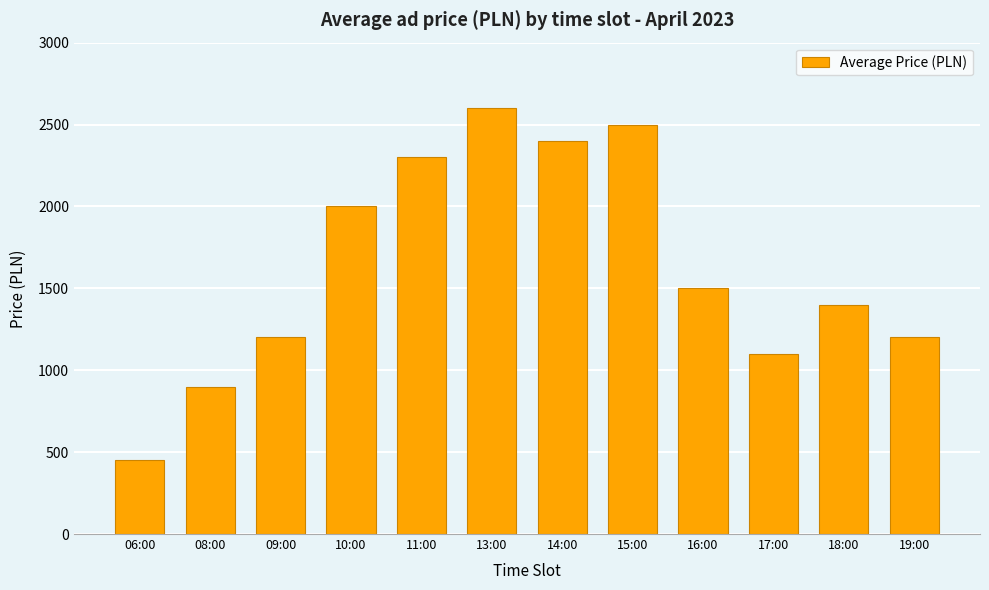

What is the difference between the values at 14:00 and 08:00?

1500